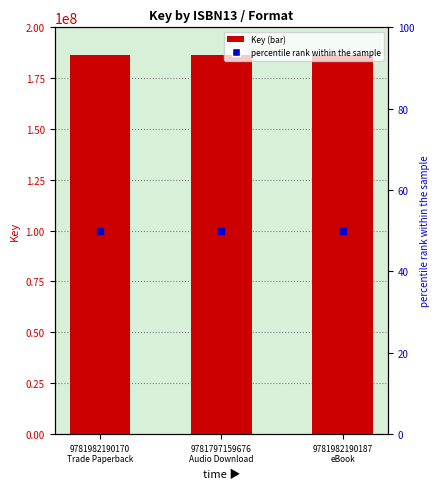

Reading right to left, list all the values displayed in this chart.

Key: 9781982190187
eBook=186527223	9781797159676
Audio Download=186527223	9781982190170
Trade Paperback=186527223
percentile rank within the sample: 9781982190187
eBook=50	9781797159676
Audio Download=50	9781982190170
Trade Paperback=50